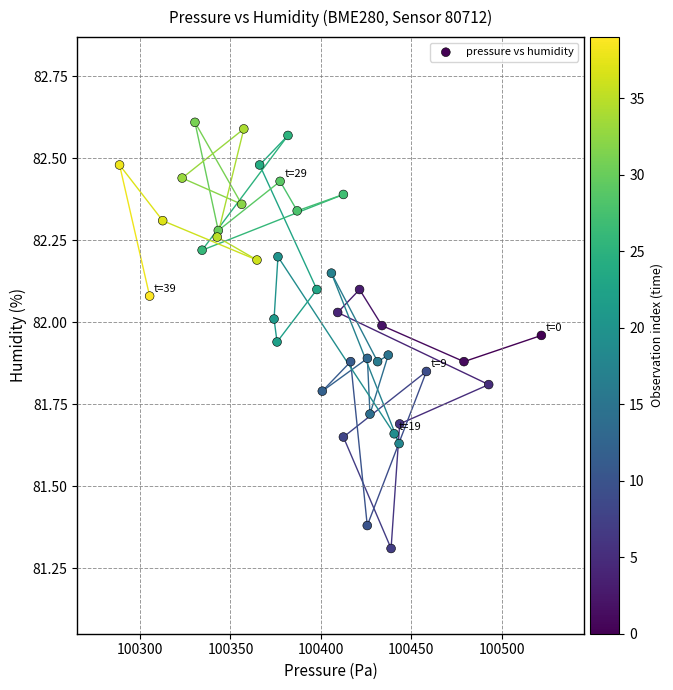

What Y value in the scatter plot is closest to 81?

81.3